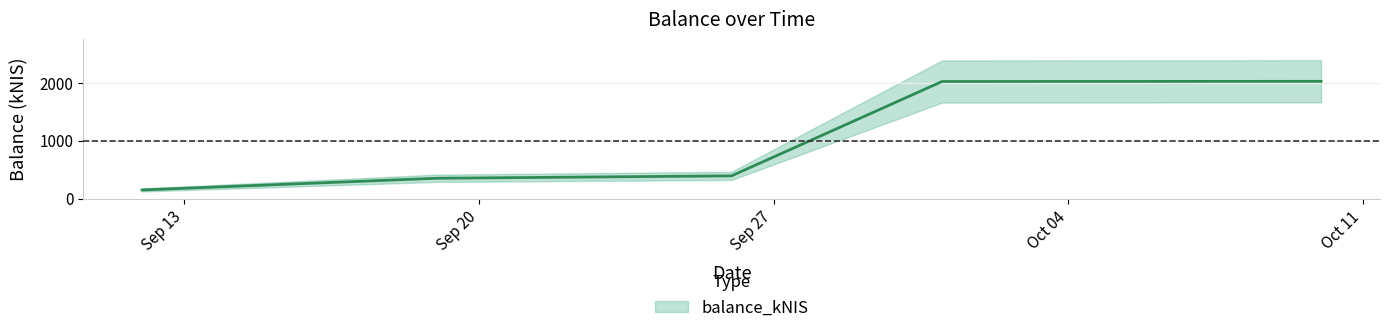

Which category has the highest value across all series?

2024-10-10